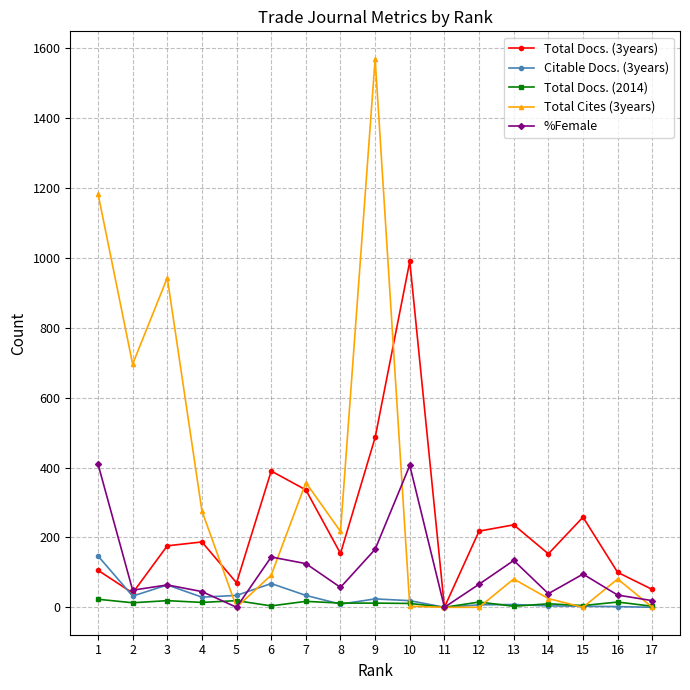

Where is %Female nearest to the value 205?

9